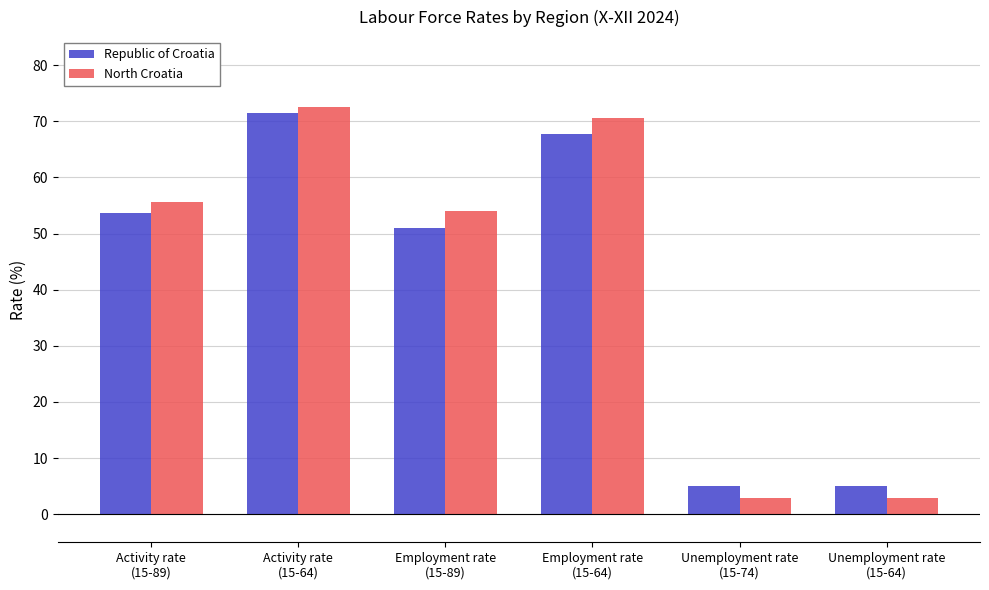

The North Croatia series shows 32.5 at Activity rate
(15-64). True or false?

False